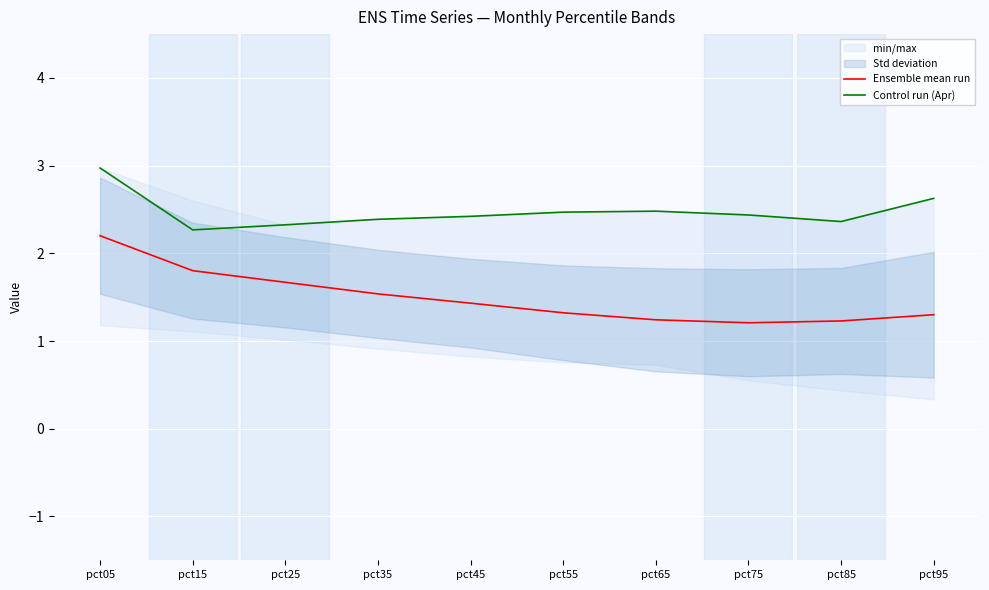

Is the value of Ensemble mean run at pct95 greater than the value of Control run (Apr) at pct85?

No